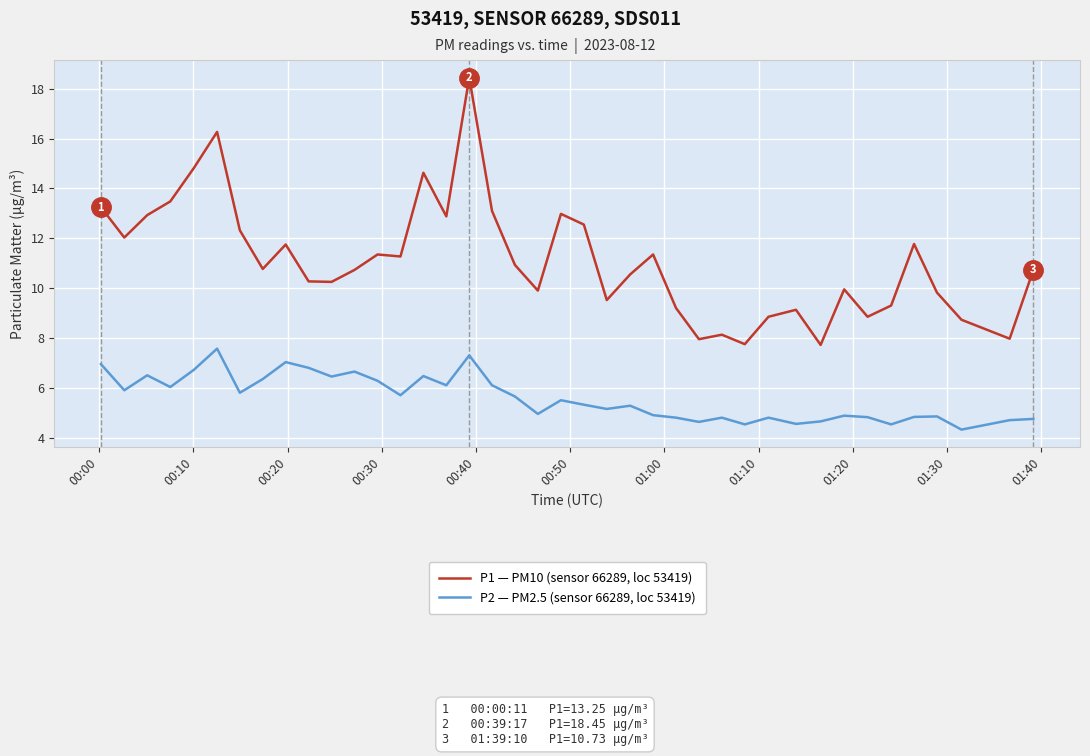

What are all the series names shown in the legend?

P1 — PM10 (sensor 66289, loc 53419), P2 — PM2.5 (sensor 66289, loc 53419)